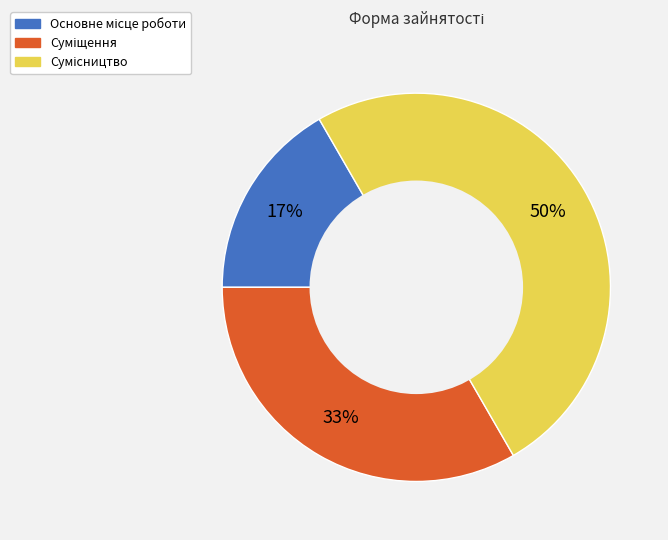

To the nearest percent, what is the difference between the largest and smallest slice percentages?

33%